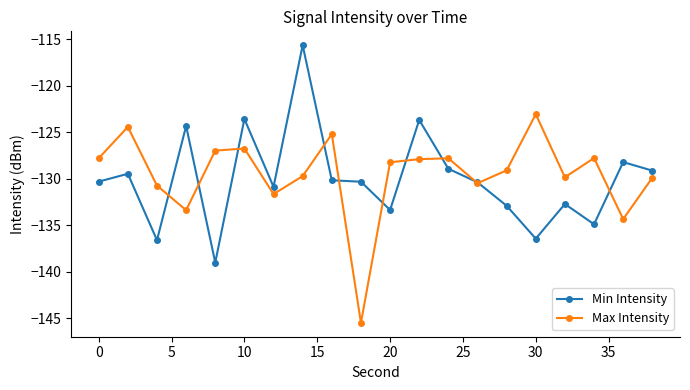

What is the smallest value displayed?

-145.5